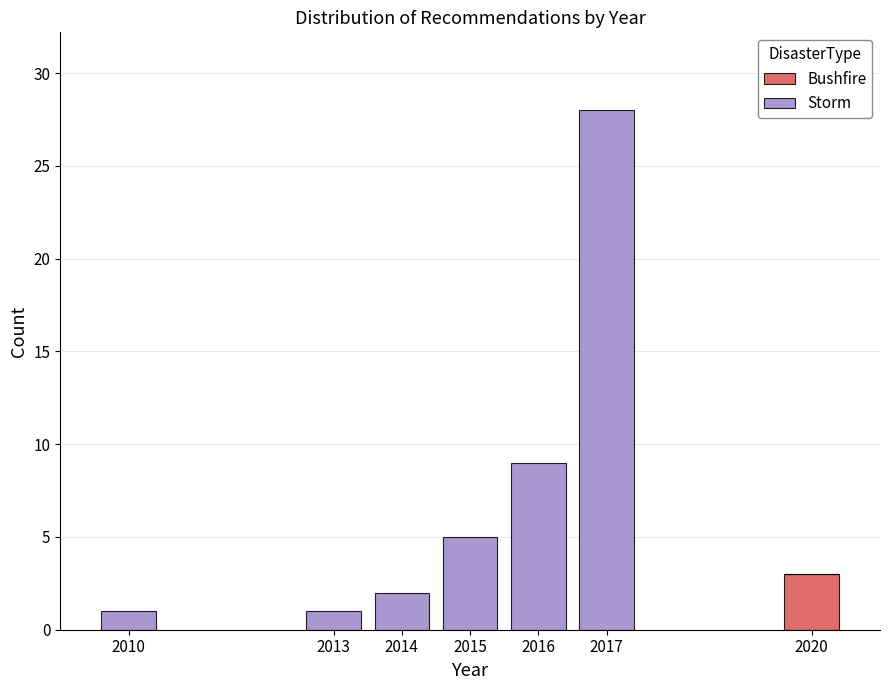

Reading left to right, transcribe the values for Bushfire.

2010=0	2013=0	2014=0	2015=0	2016=0	2017=0	2020=3